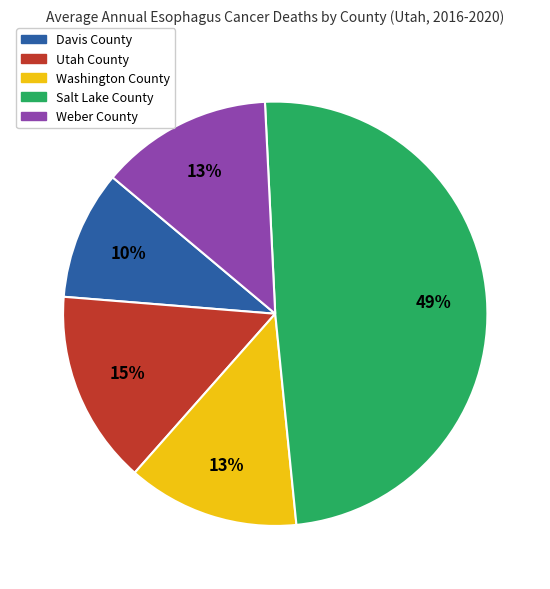

Which slice is the largest?

Salt Lake County